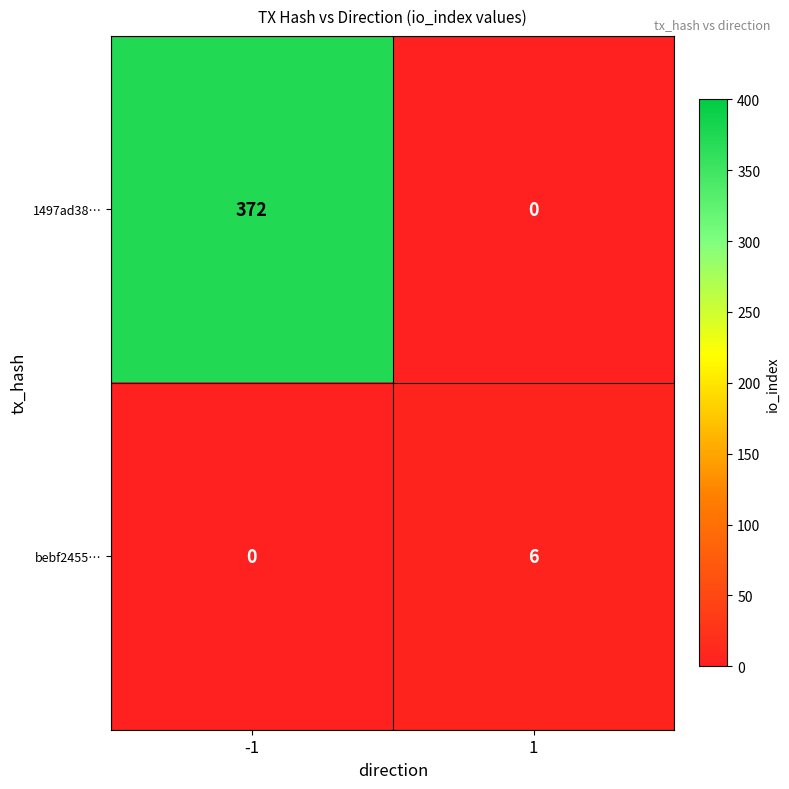

List the series in order of their overall mean, highest first.

1497ad38…, bebf2455…